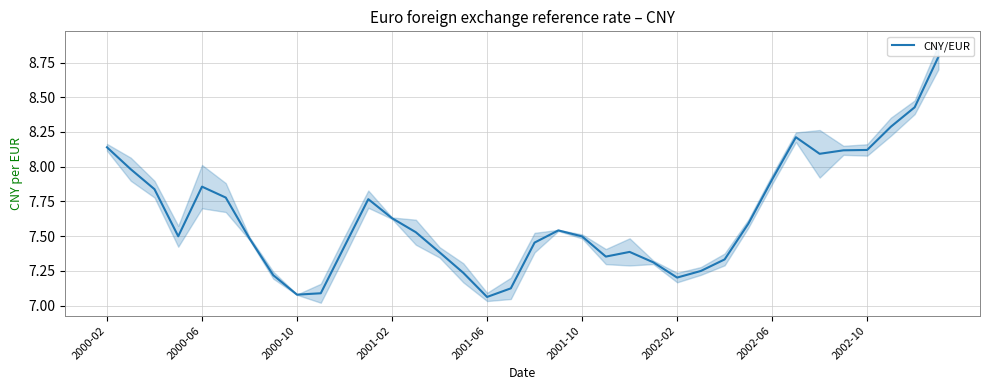

What is the sum of all values?

275.0